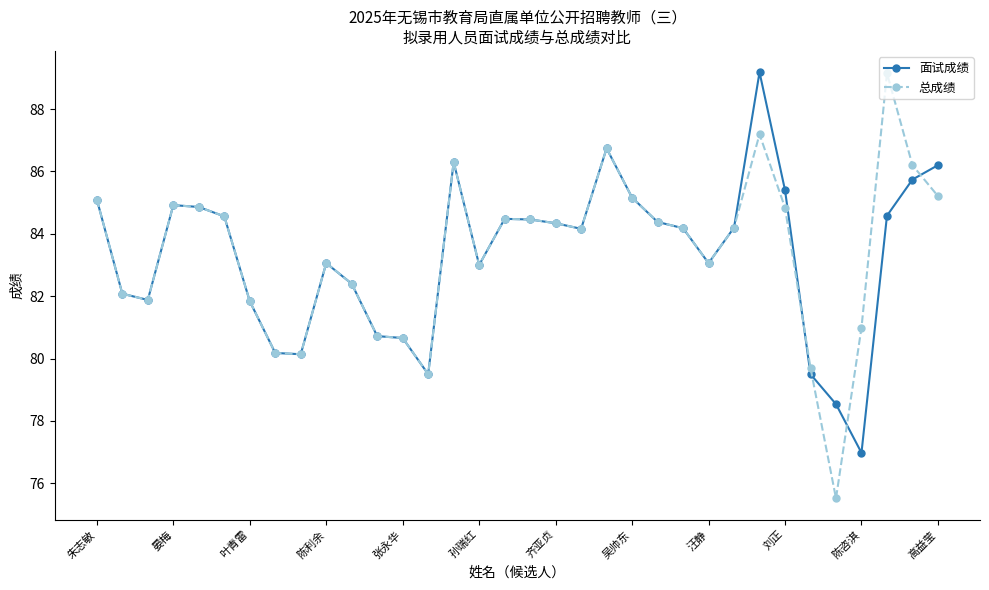

Is this an area chart (filled region under the line)?

No